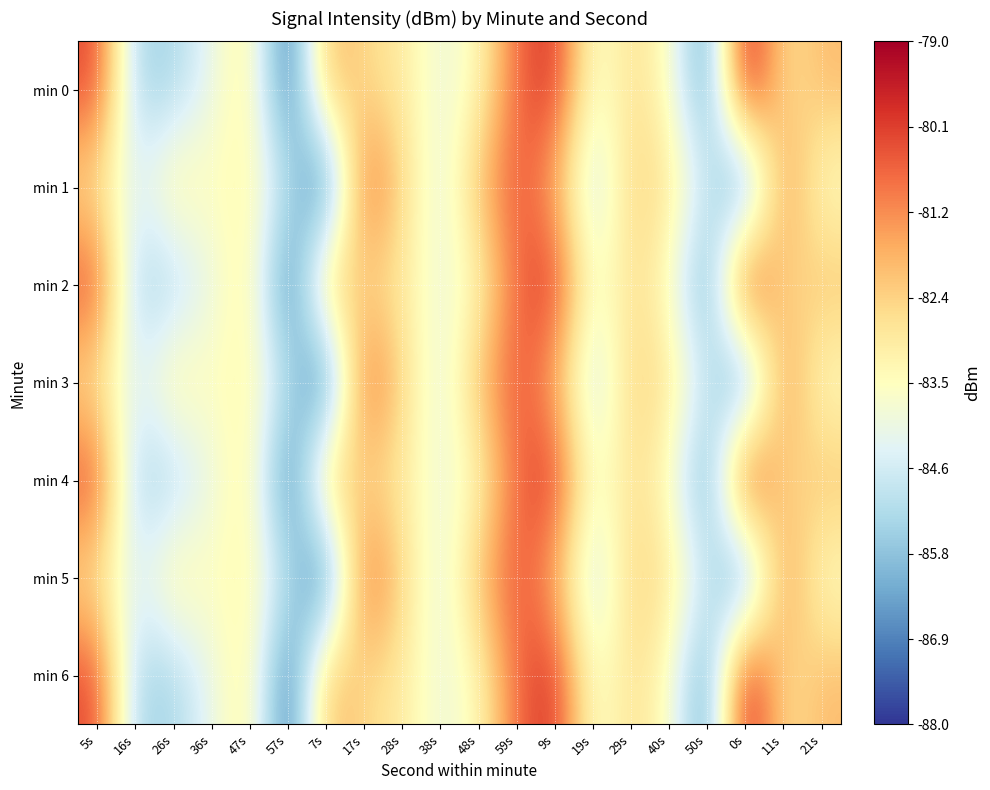

What is the smallest value displayed?

-87.7